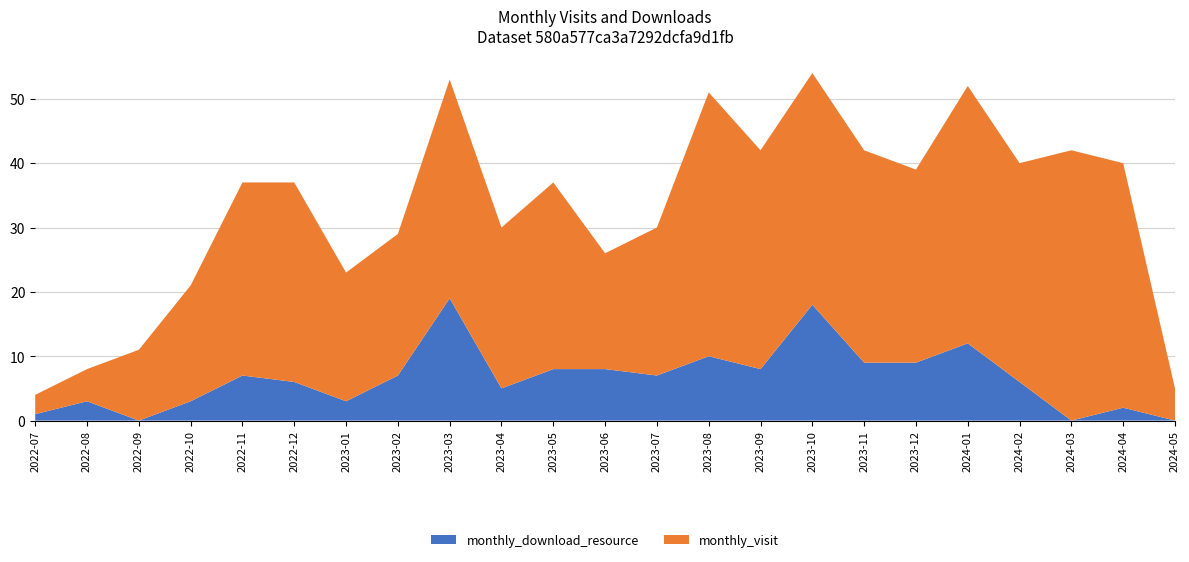

Reading right to left, transcribe all the data shown in this chart.

monthly_visit: 5	38	42	34	40	30	33	36	34	41	23	18	29	25	34	22	20	31	30	18	11	5	3
monthly_download_resource: 0	2	0	6	12	9	9	18	8	10	7	8	8	5	19	7	3	6	7	3	0	3	1